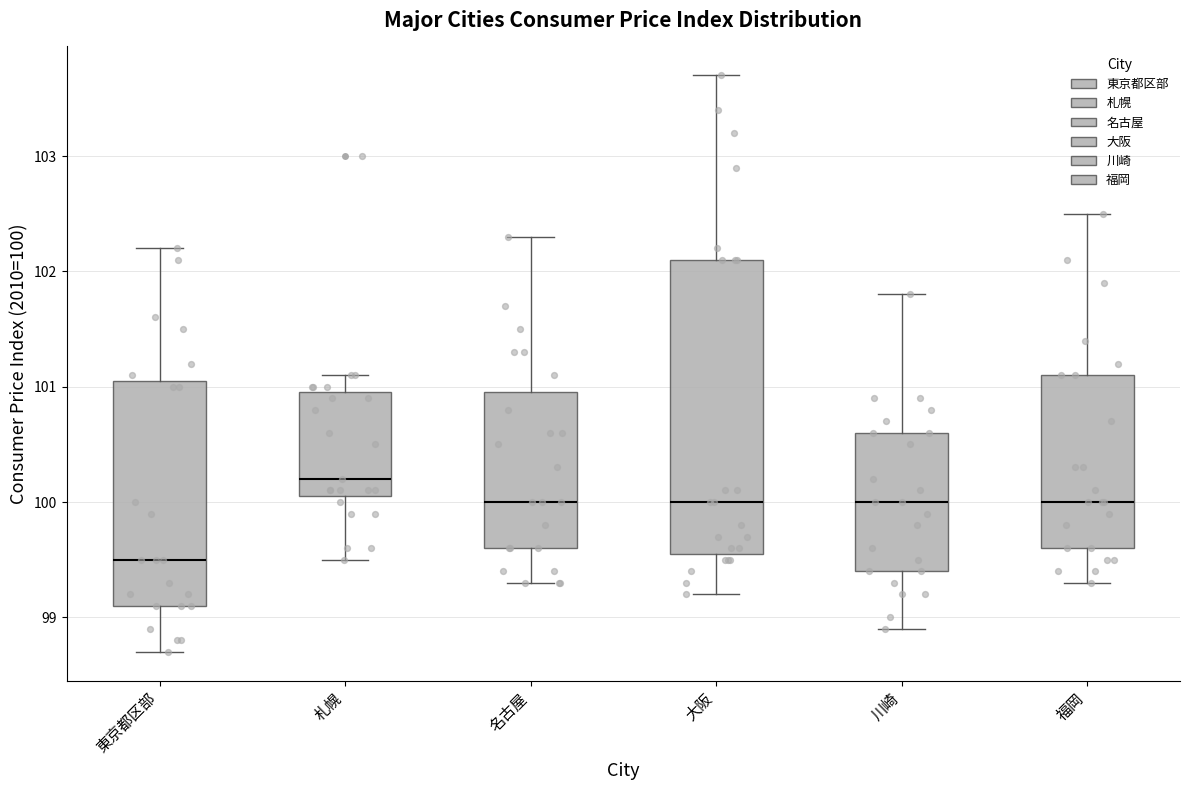

Which box is the tallest, from its lower edge to its upper edge?

大阪